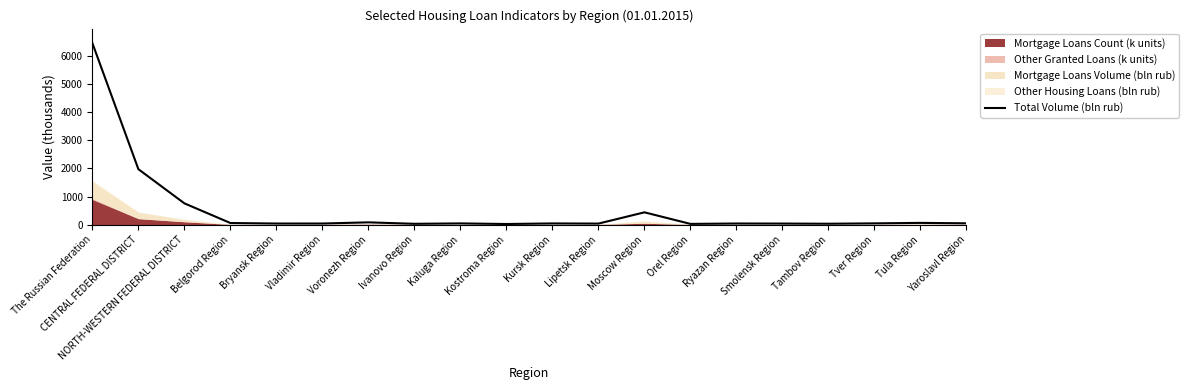

Reading right to left, transcribe all the data shown in this chart.

46.6	61.5	44.6	31.7	37.2	39.6	25.7	437.4	36.8	41.9	22.0	43.0	28.7	80.9	38.9	38.6	56.8	756.9	1972.8	6458.2